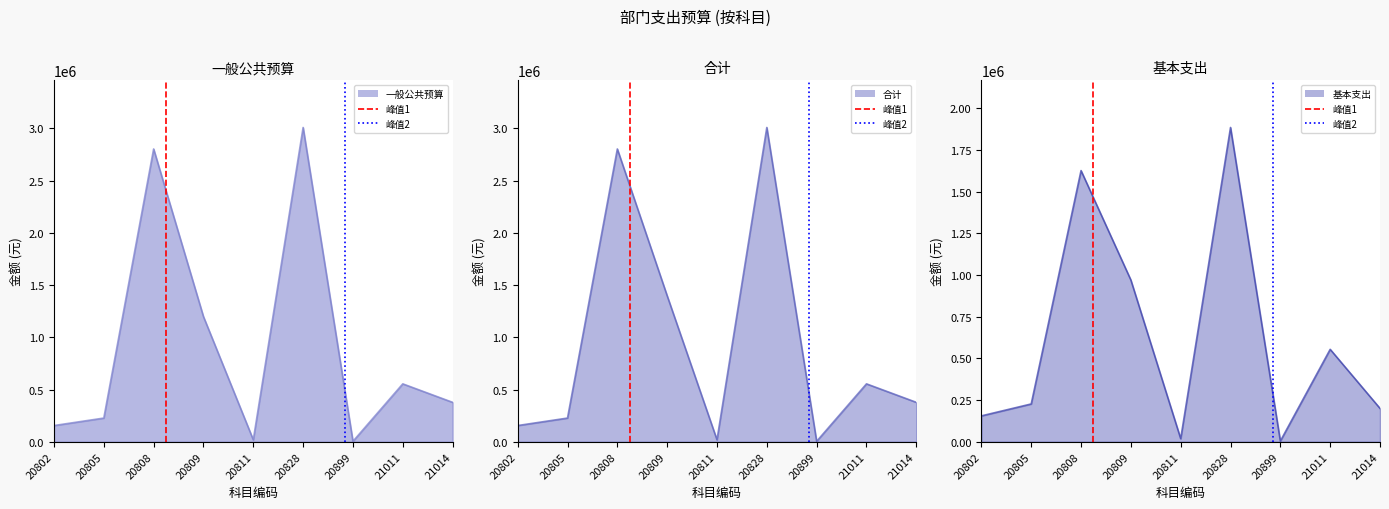

What is the highest value of the 峰值2 series?

1